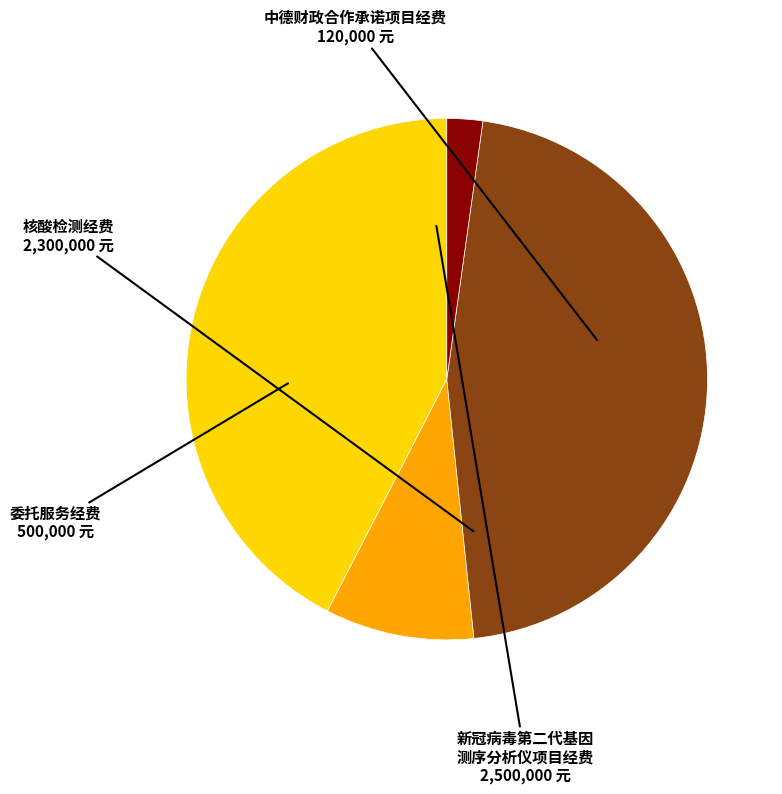

Does any single category account for the majority?

No